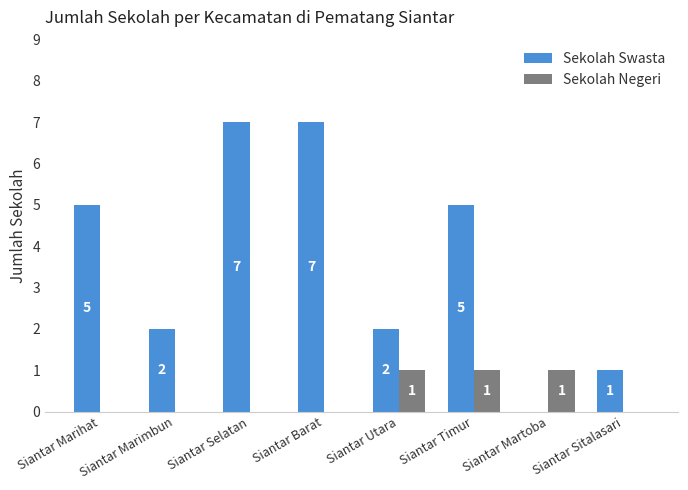

Reading left to right, list all the values displayed in this chart.

Sekolah Swasta: 5	2	7	7	2	5	0	1
Sekolah Negeri: 0	0	0	0	1	1	1	0